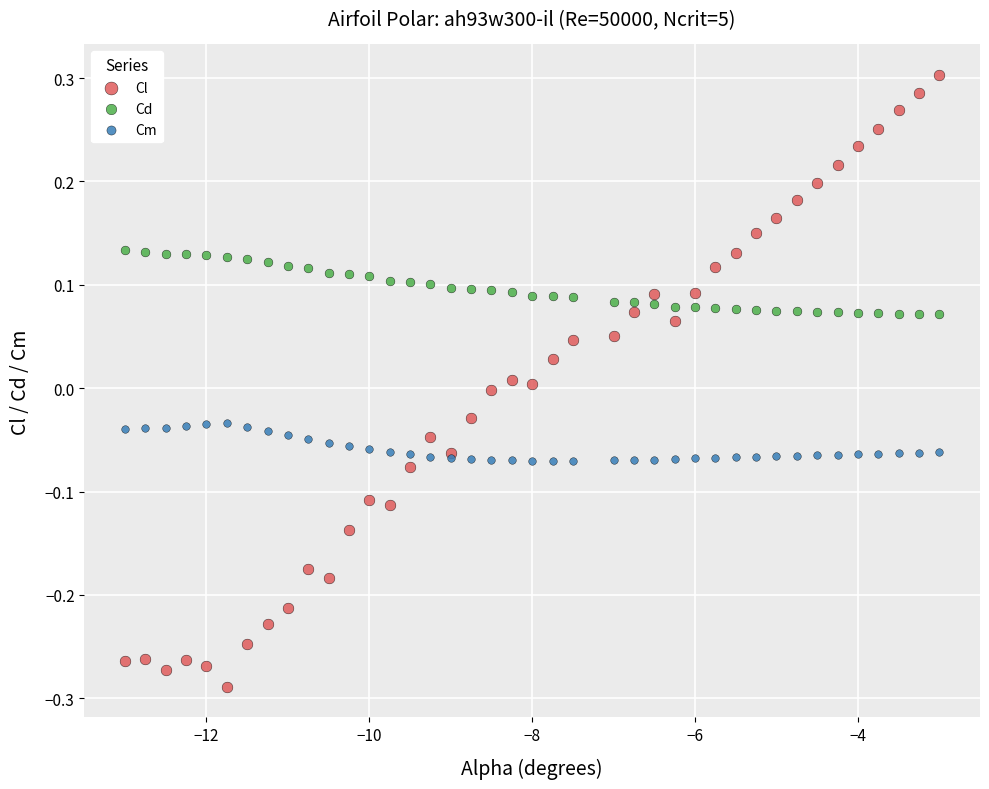

Which series contains the lowest Y value?

Cl